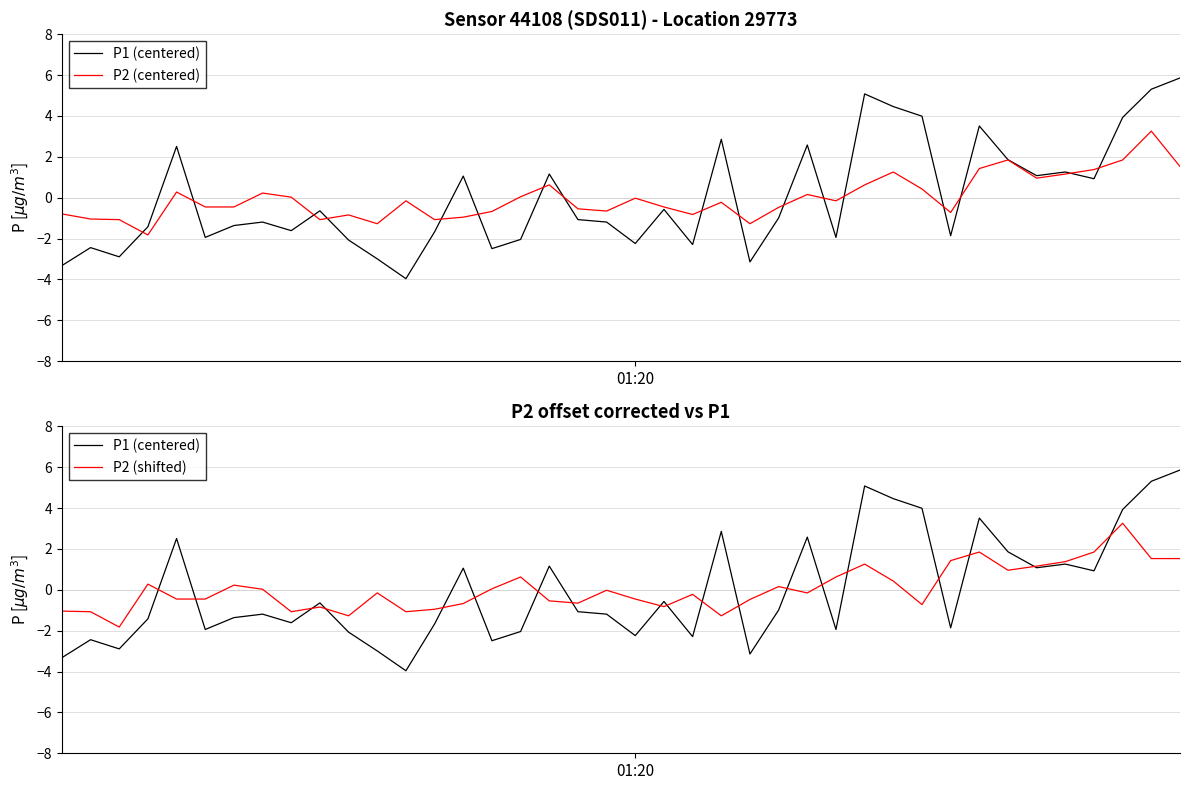

Rank the series by their maximum value, from highest to lowest.

P1 (centered), P2 (centered), P2 (shifted)